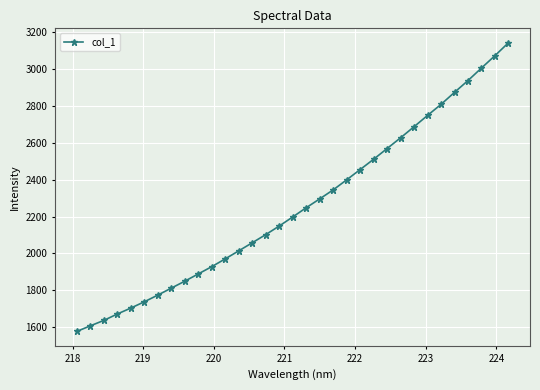

What is the sum of all values?

74421.2